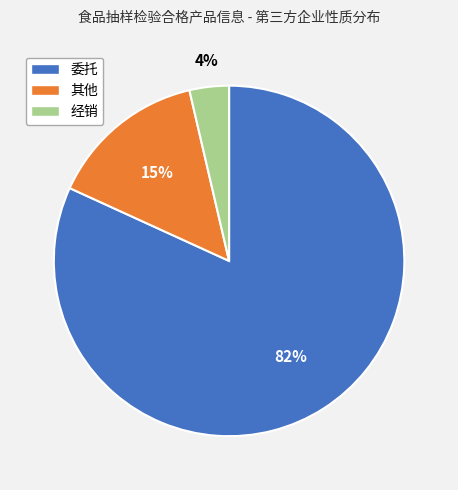

Is there any slice that represents more than half of the pie?

Yes